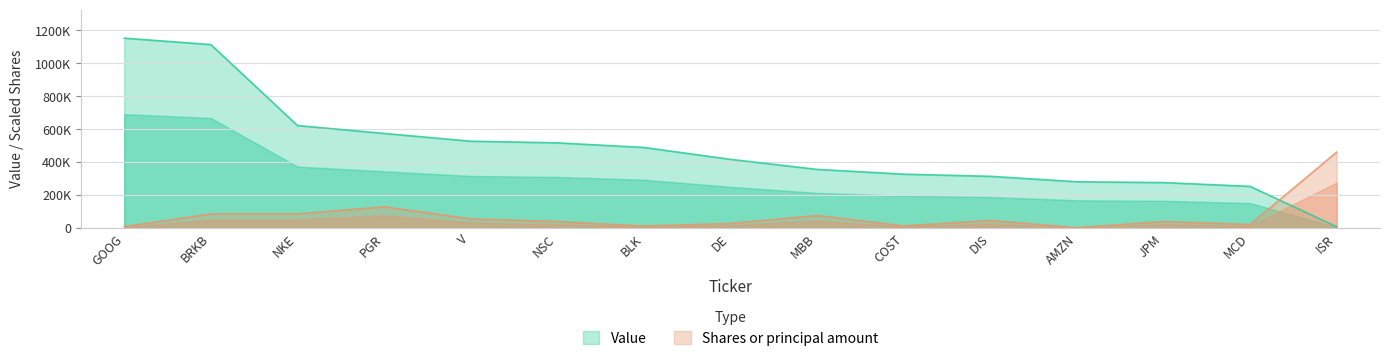

What is the greatest value displayed?

1152000.0